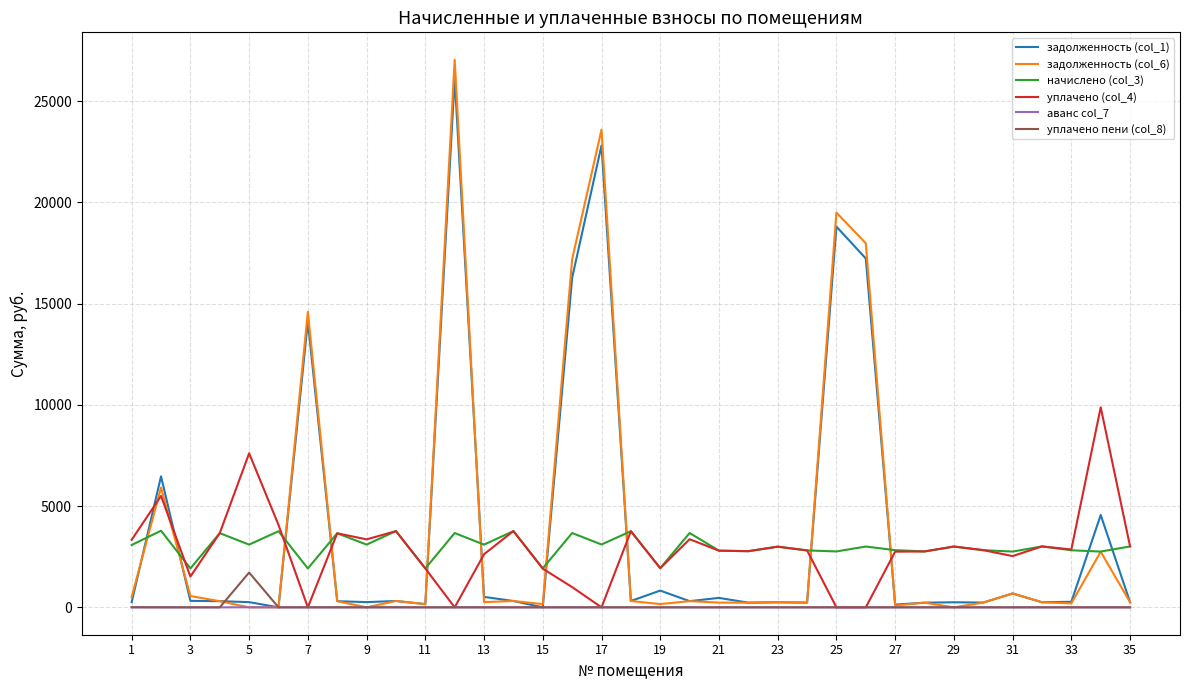

What is the maximum value shown in the chart?

27040.9